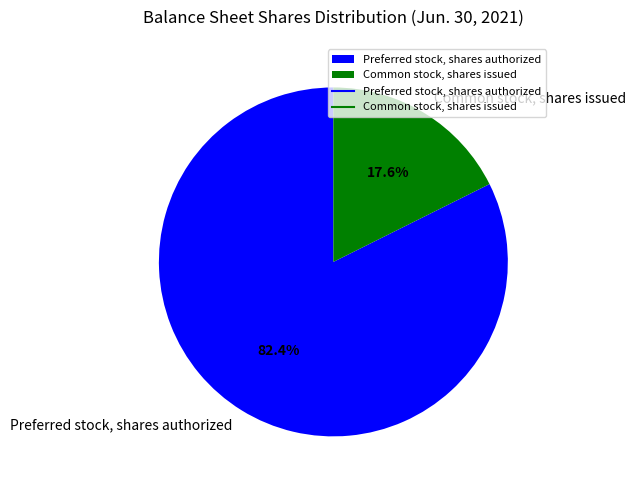

Which category has the biggest portion of the pie?

Preferred stock, shares authorized